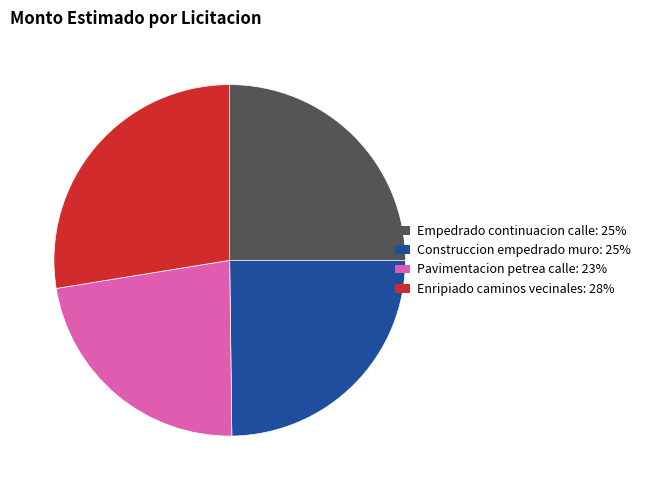

True or false: Pavimentacion petrea calle accounts for 13% of the total.

False